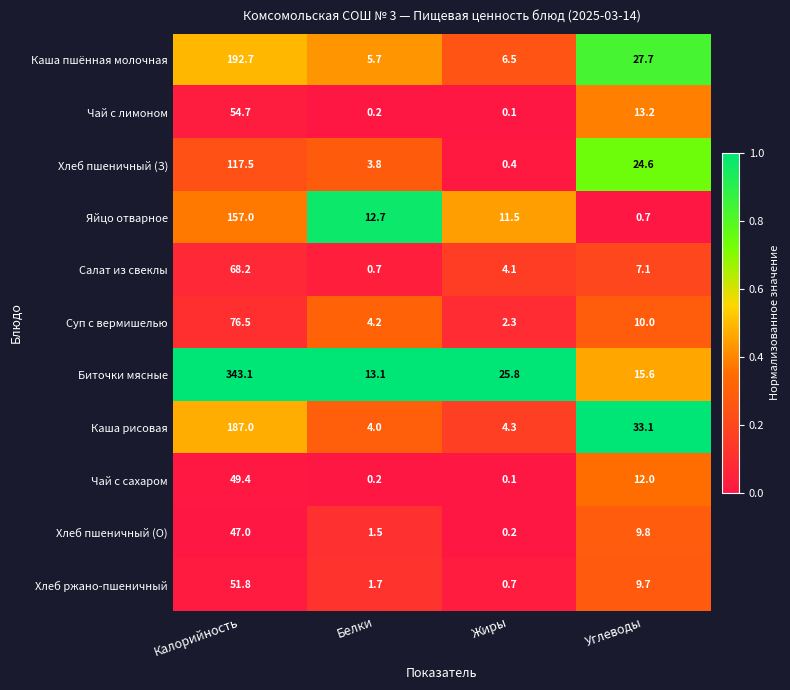

At which label does Салат из свеклы first exceed 7?

Калорийность